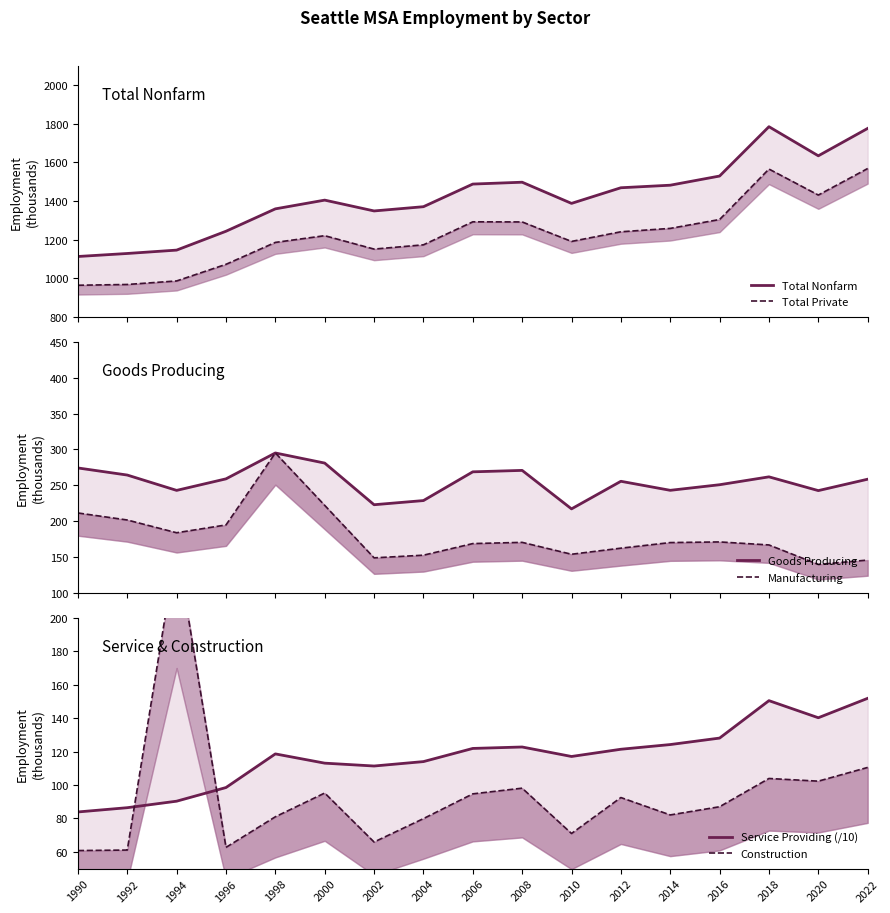

Which category has the highest value in the Construction series?

1994